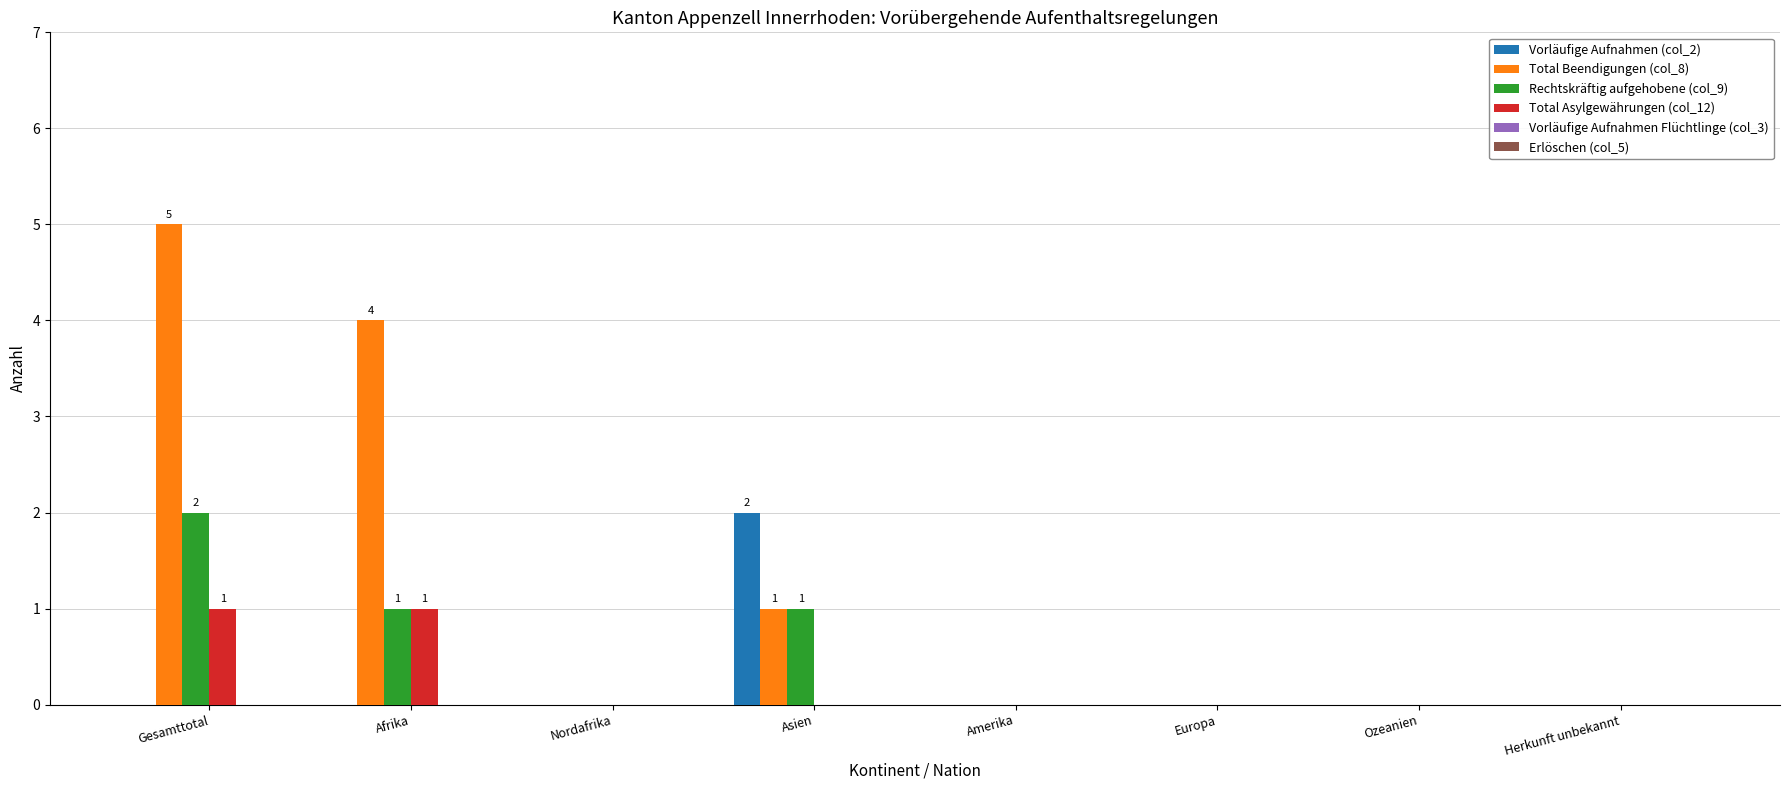

Where is Total Beendigungen (col_8) nearest to the value 2?

Asien